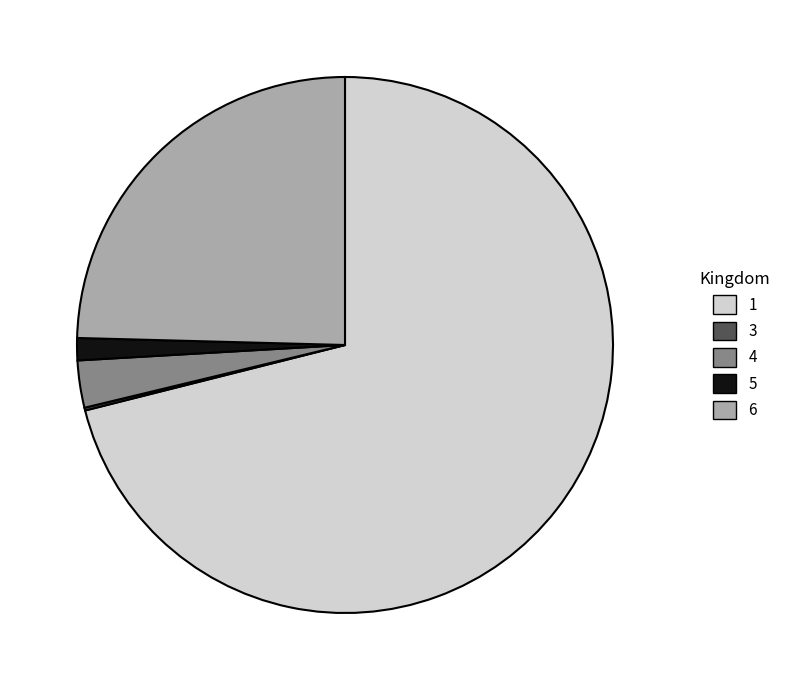

The 6 slice represents 25% of the pie. True or false?

True